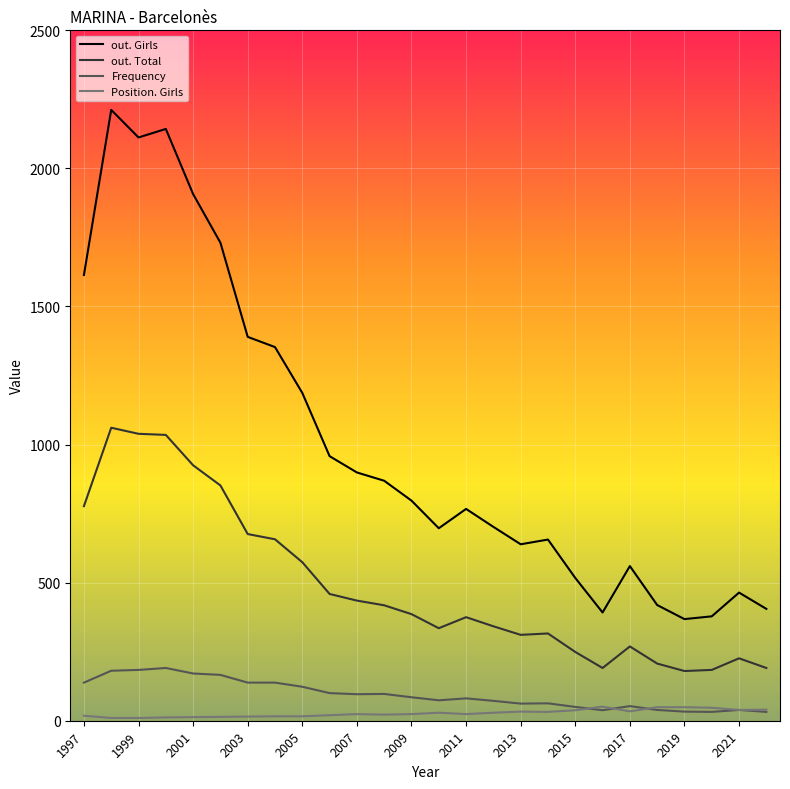

List the series in order of their peak value, lowest first.

Position. Girls, Frequency, out. Total, out. Girls